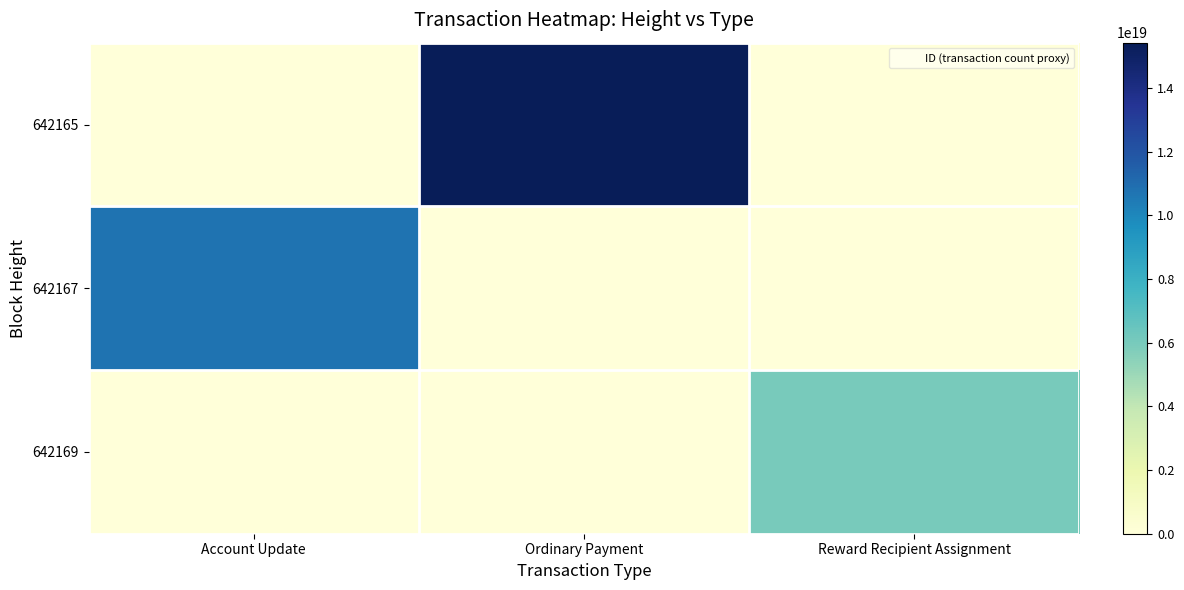

Which has a higher value, Reward Recipient Assignment or Ordinary Payment?

Ordinary Payment